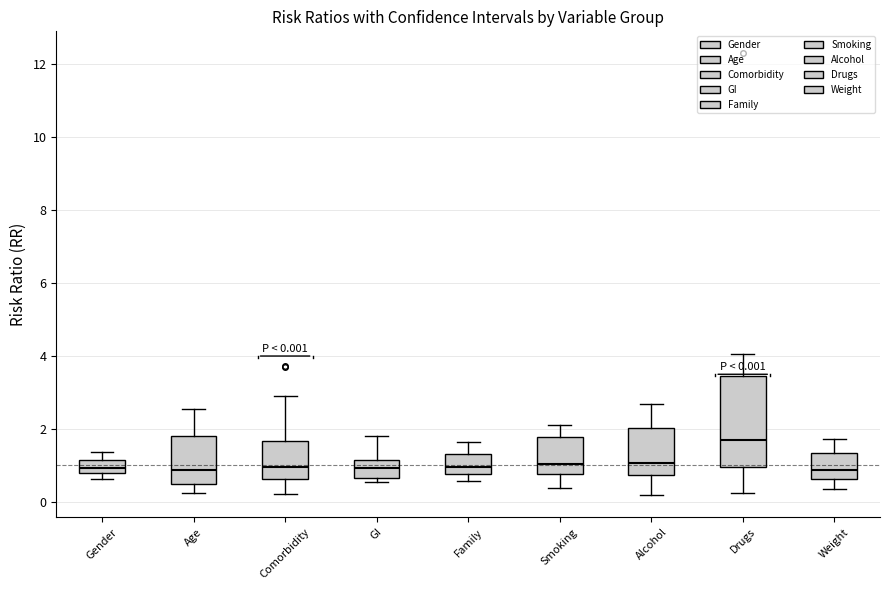

Which box is the tallest, from its lower edge to its upper edge?

Drugs